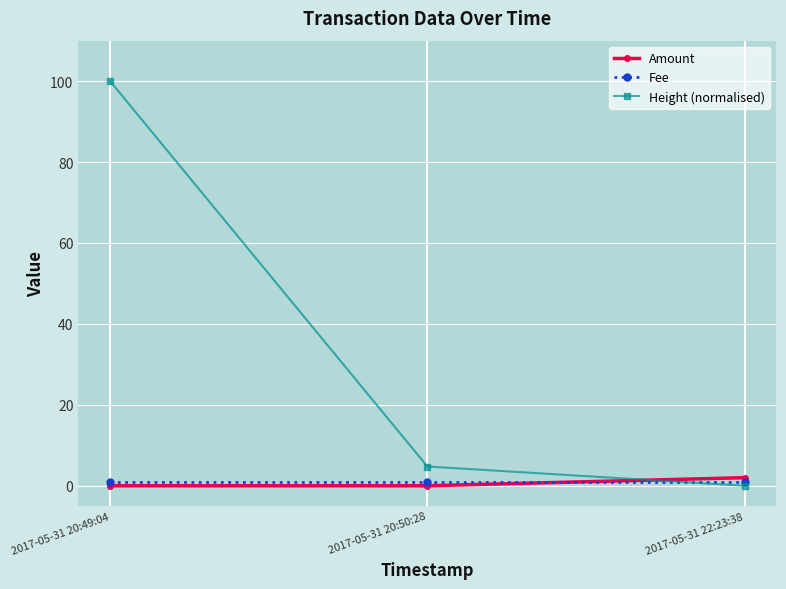

The Amount series shows 0.0 at 2017-05-31 20:50:28. True or false?

True